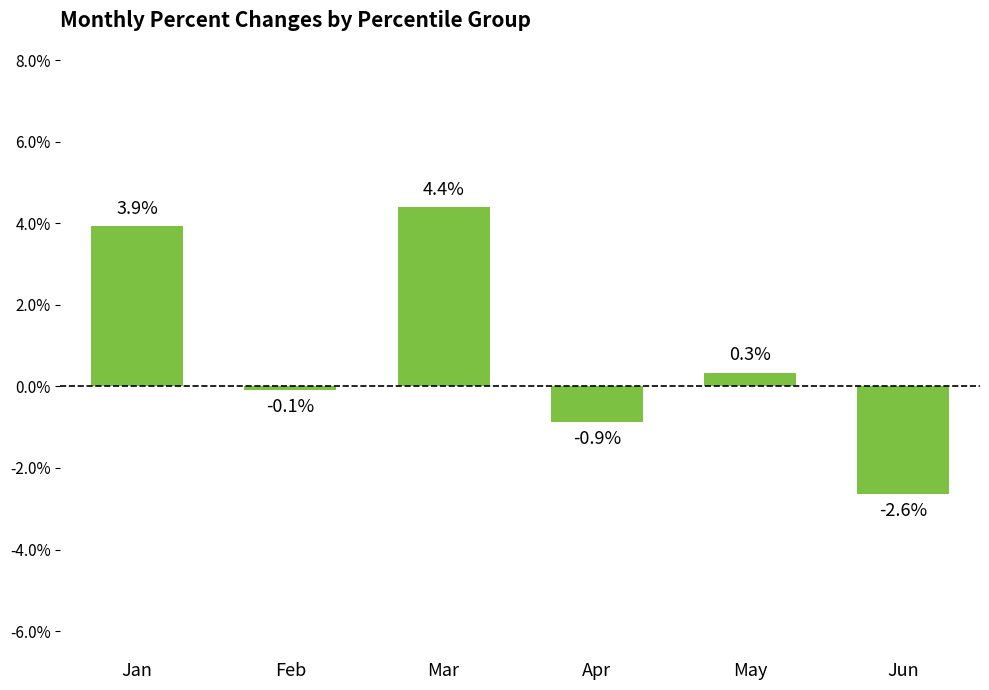

Are the bars horizontal?

No